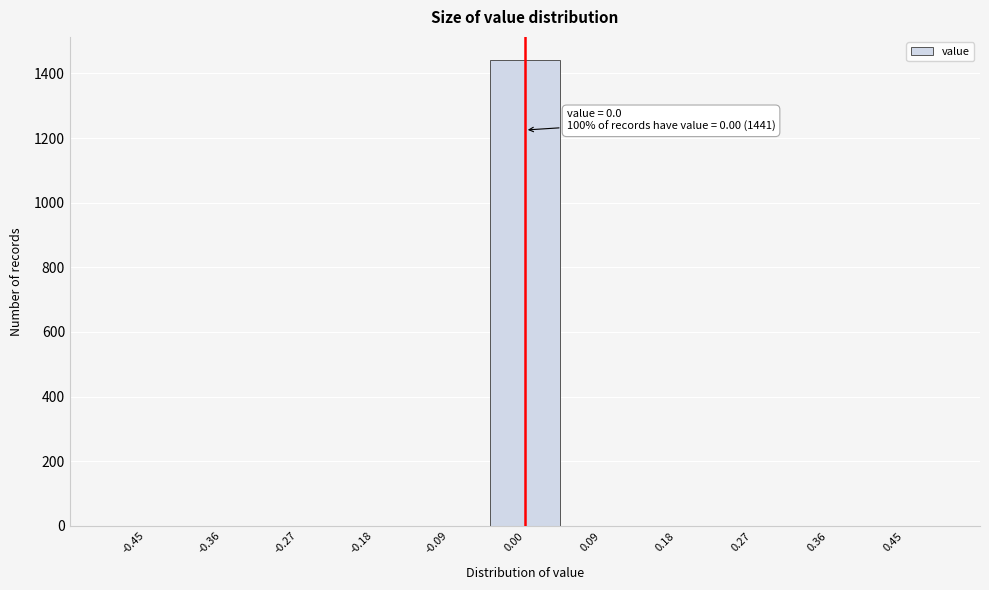

Over which range of the x-axis is the bar tallest?

-0.05 to 0.05